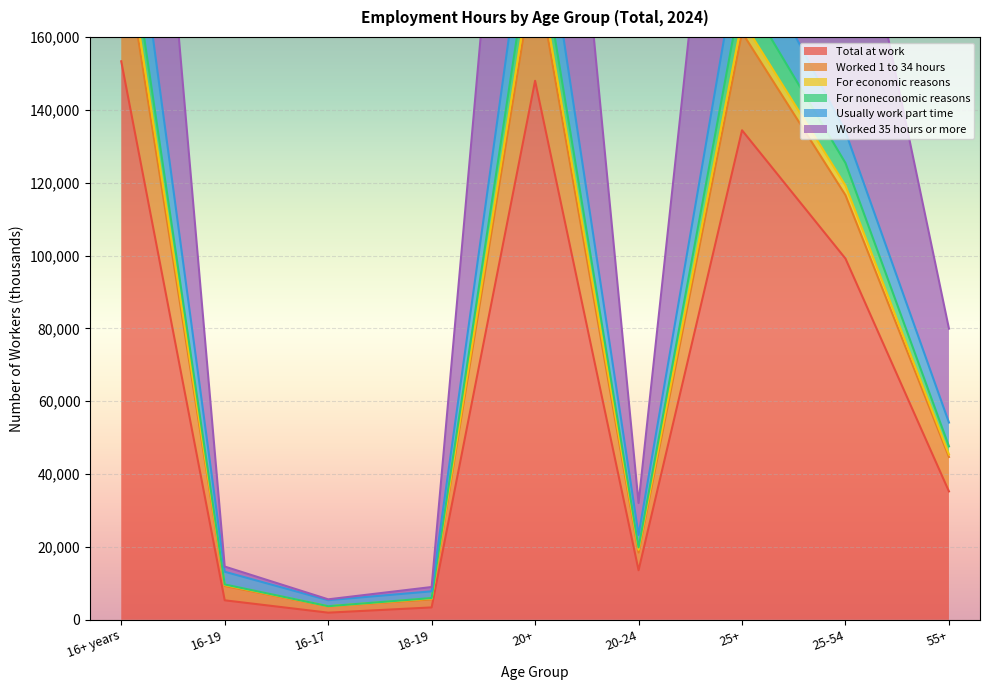

The value of Total at work at 25+ is 134382. True or false?

True